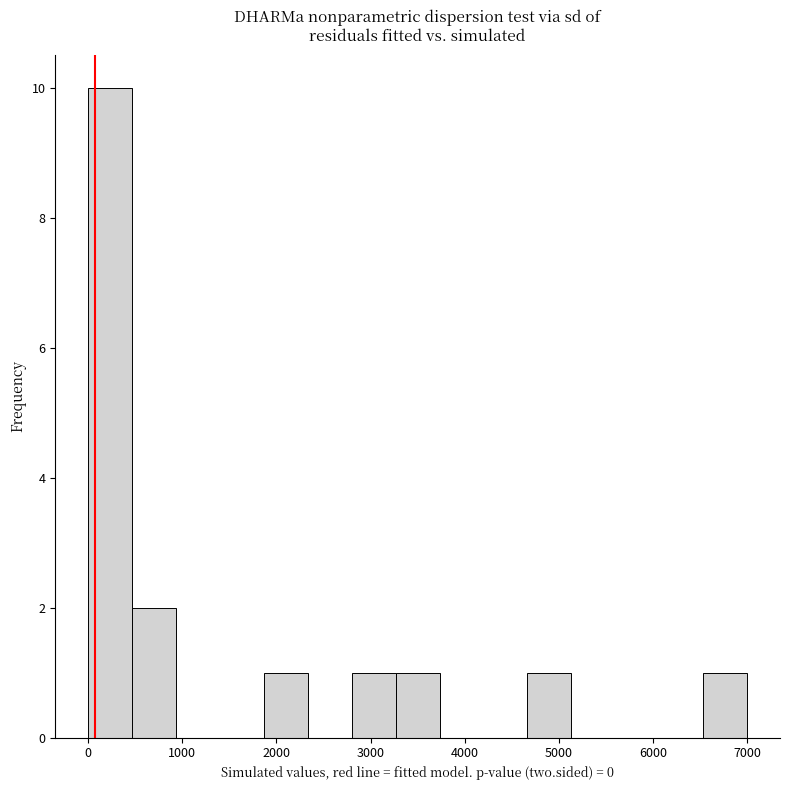

Reading left to right, transcribe this chart: for each bar, give the range it covers on the x-axis and its height. Neither the bar edges nor the heights are printed on the chart, so give them approximately, as read against the axes.

0 to 500: 10
500 to 900: 2
900 to 1400: 0
1400 to 1900: 0
1900 to 2300: 1
2300 to 2800: 0
2800 to 3300: 1
3300 to 3700: 1
3700 to 4200: 0
4200 to 4700: 0
4700 to 5100: 1
5100 to 5600: 0
5600 to 6100: 0
6100 to 6500: 0
6500 to 7000: 1